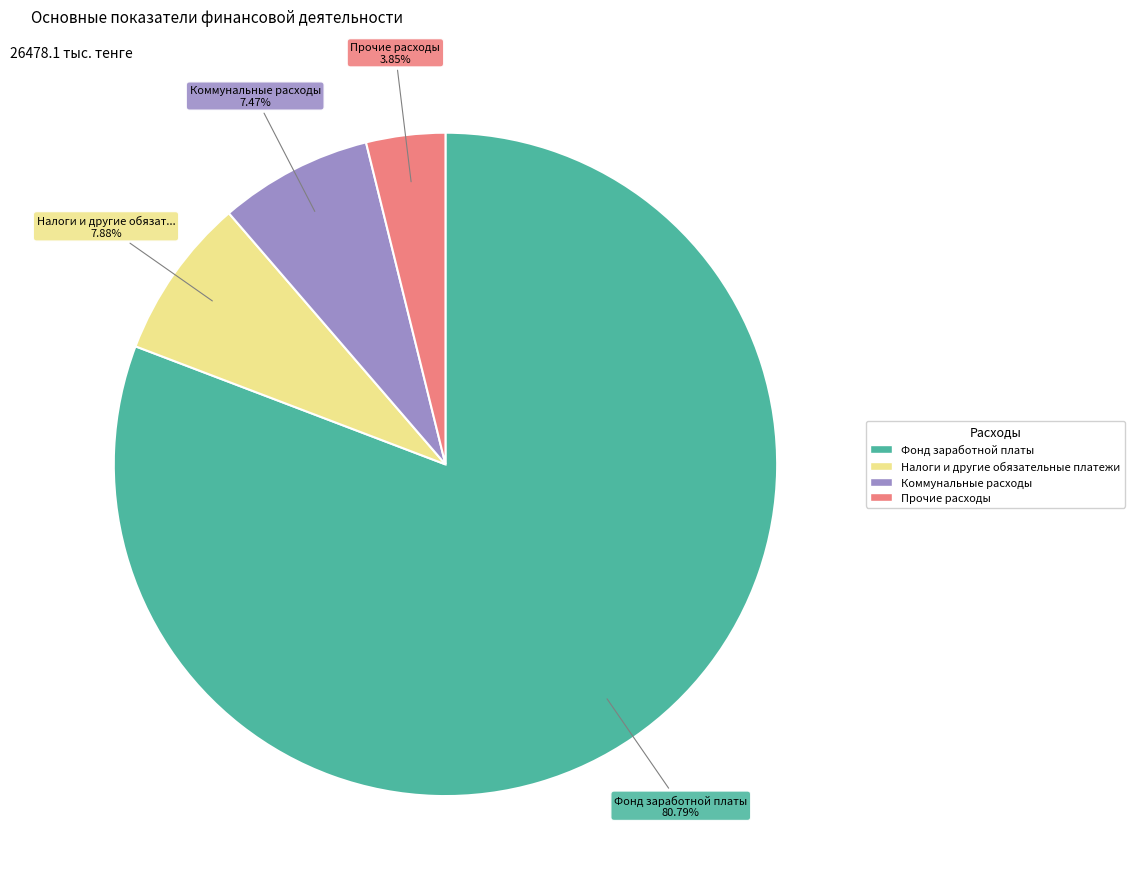

To the nearest percent, what is the difference between the largest and smallest slice percentages?

77%